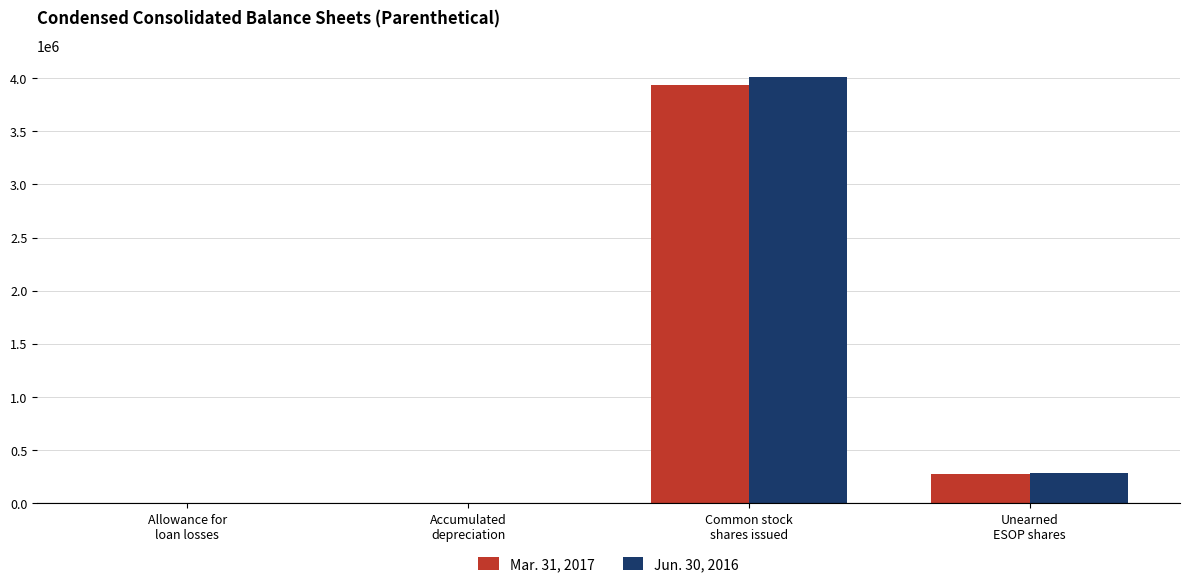

What value does the Mar. 31, 2017 series have at Accumulated
depreciation?

6234